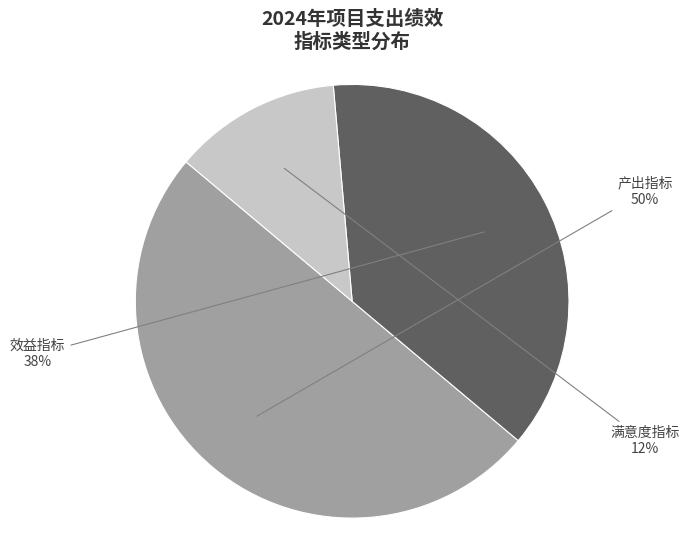

To the nearest percent, what is the average slice percentage?

33%